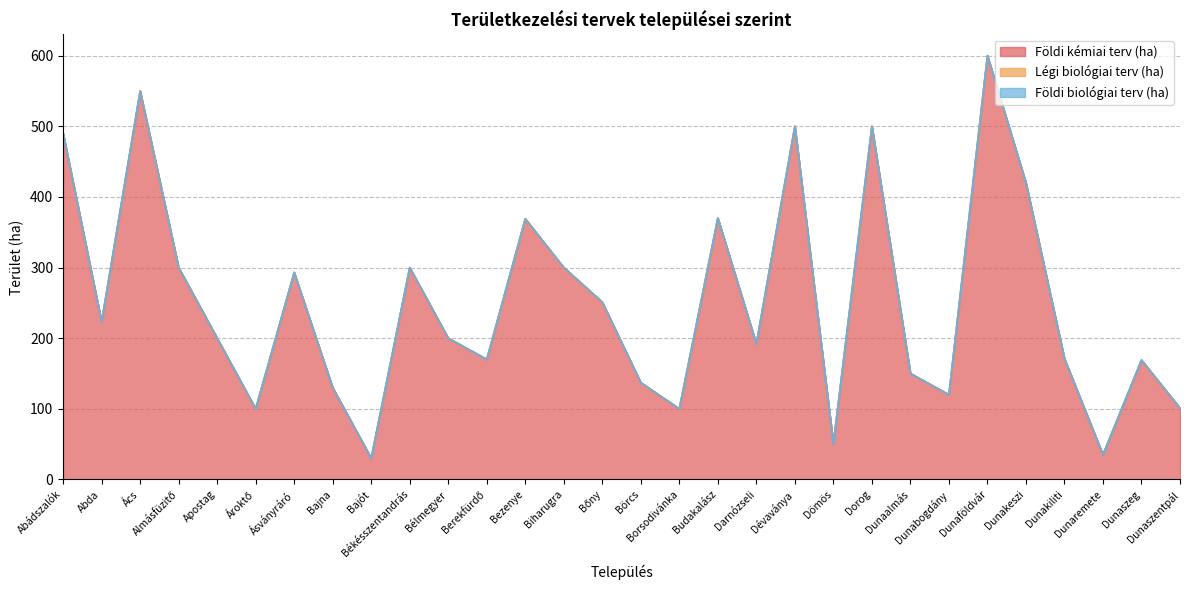

Reading left to right, list all the values displayed in this chart.

Földi kémiai terv (ha): 490	223	550	300	200	100	293	130	30	300	200	170	369	300	251	137	100	370	192	500	50	500	150	120	600	420	171	35	169	101
Légi biológiai terv (ha): 0	0	0	0	0	0	0	0	0	0	0	0	0	0	0	0	0	0	0	0	0	0	0	0	0	0	0	0	0	0
Földi biológiai terv (ha): 0	0	0	0	0	0	0	0	0	0	0	0	0	0	0	0	0	0	0	0	0	0	0	0	0	0	0	0	0	0